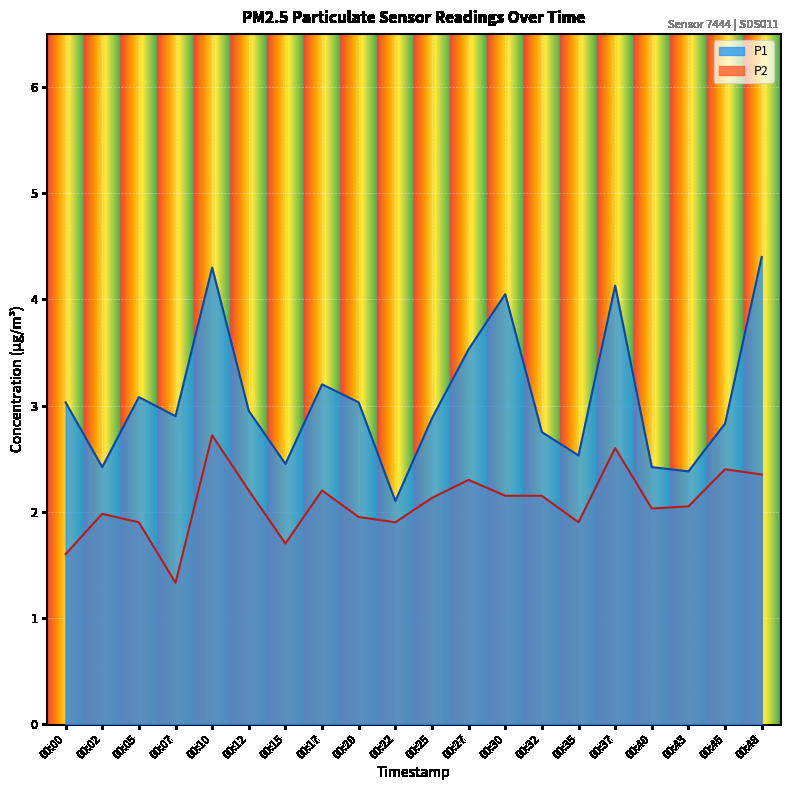

At how many categories does at least one series exceed 4?

4